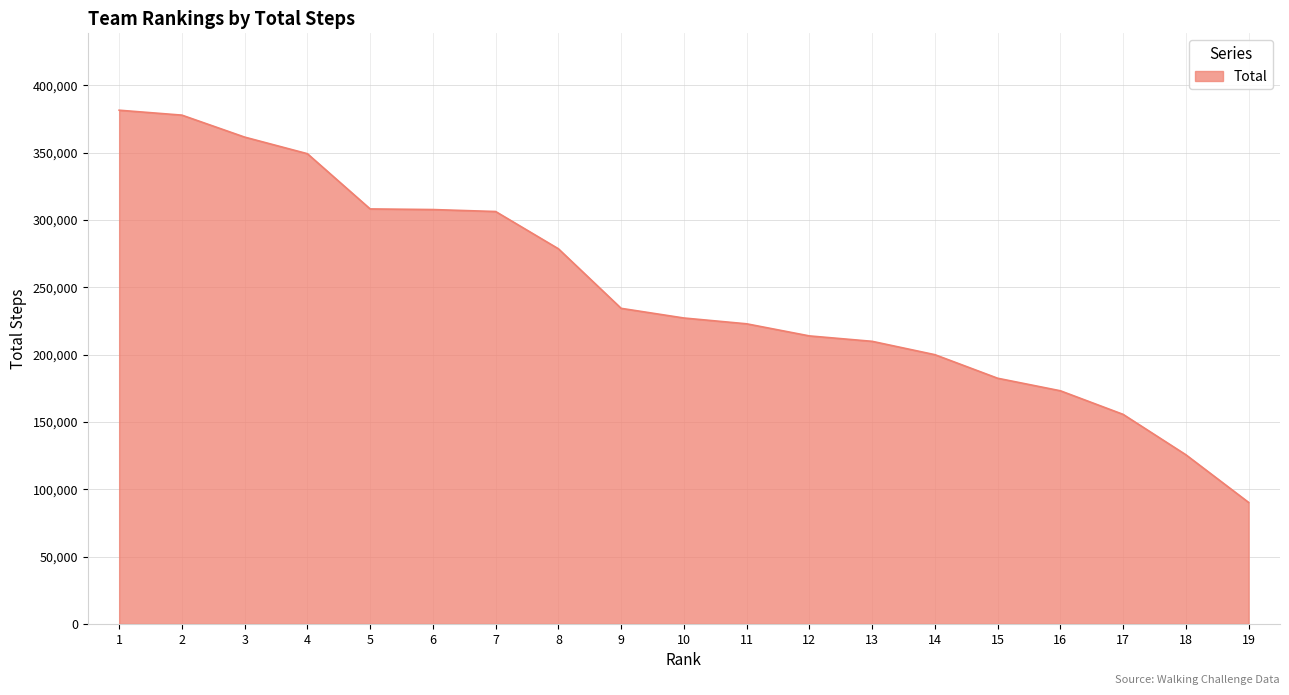

What is the difference between the maximum and minimum values?

291269.5